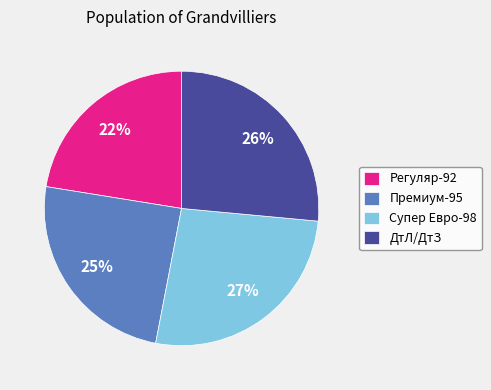

To the nearest percent, what is the average slice percentage?

25%